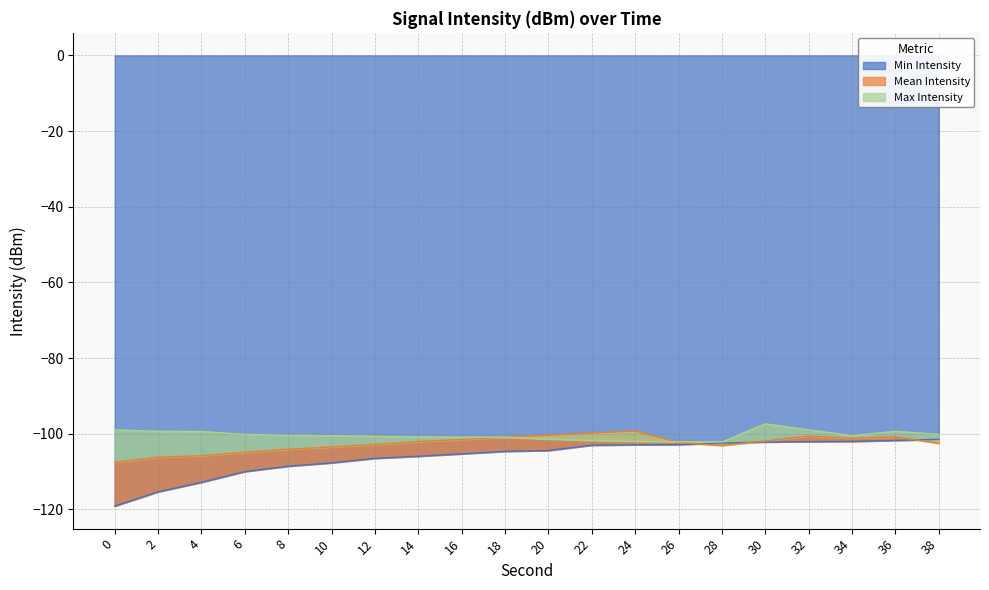

How many lines are shown in the chart?

3